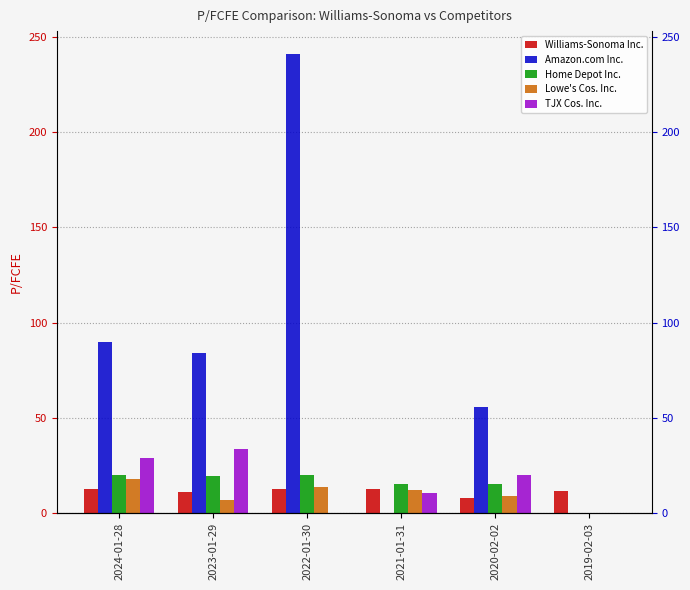

Which category has the lowest value in the Williams-Sonoma Inc. series?

2020-02-02